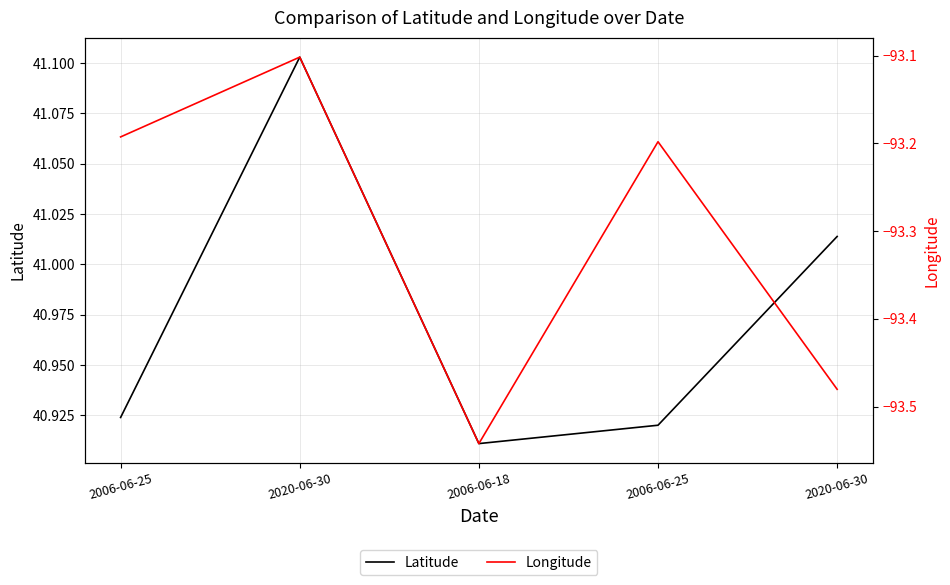

At 2006-06-25, list the series in order from largest to smallest.

Latitude, Longitude